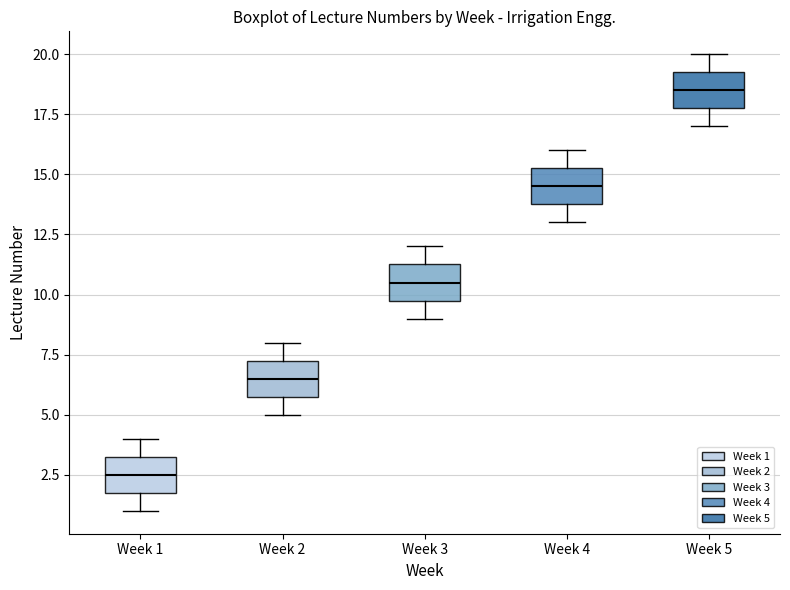

Reading left to right, read every box against the y-axis: the position of its median line, the range the box covers, and the ends of its whiskers. The values are not printed on the chart, so give them approximately, as read against the axis.

Week 1: median 2.5, box 2.0 to 3.5, whiskers 1.0 to 4.0
Week 2: median 6.5, box 6.0 to 7.5, whiskers 5.0 to 8.0
Week 3: median 10.5, box 10.0 to 11.5, whiskers 9.0 to 12.0
Week 4: median 14.5, box 14.0 to 15.5, whiskers 13.0 to 16.0
Week 5: median 18.5, box 18.0 to 19.5, whiskers 17.0 to 20.0